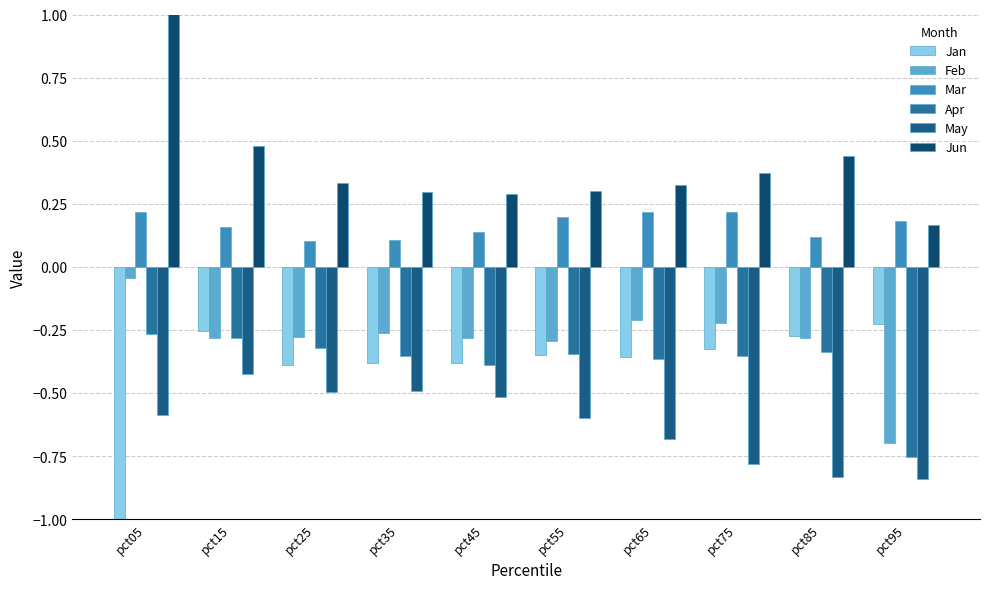

At which label does Jun reach its peak?

pct05